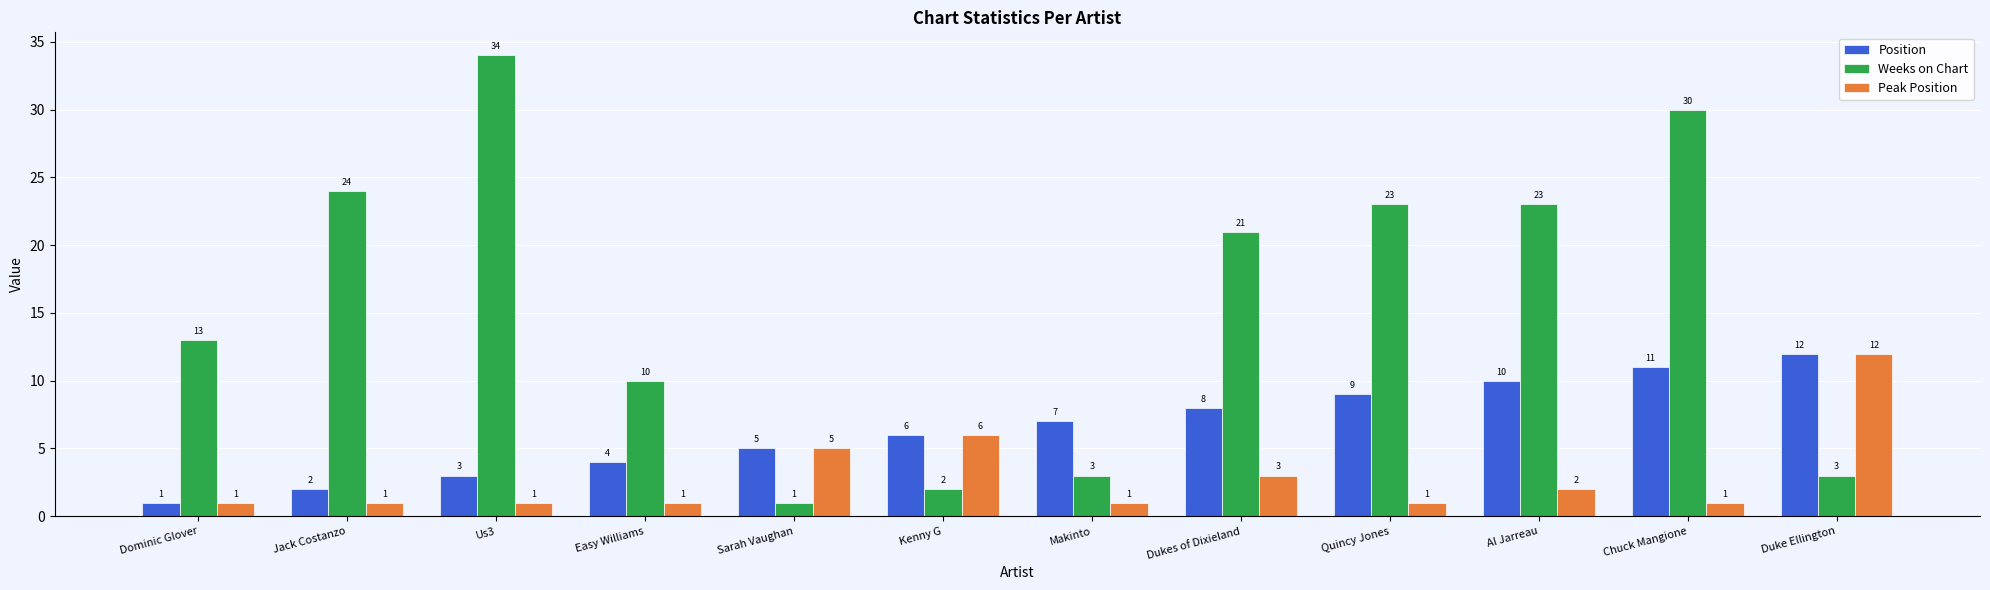

At which label is Position closest to 6?

Kenny G